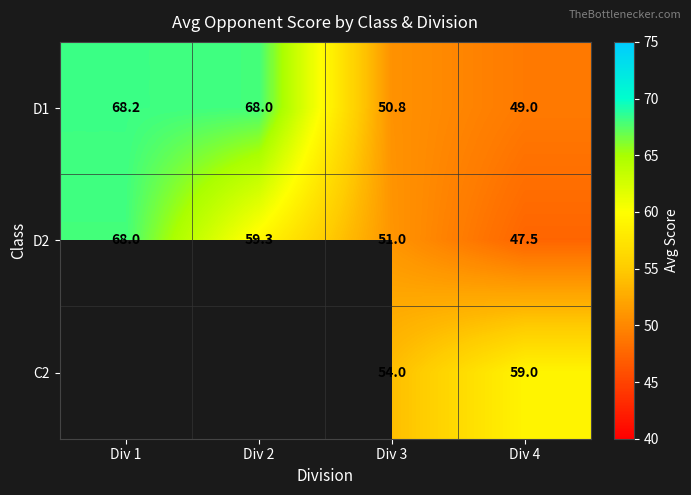

At how many categories does at least one series exceed 63?

2